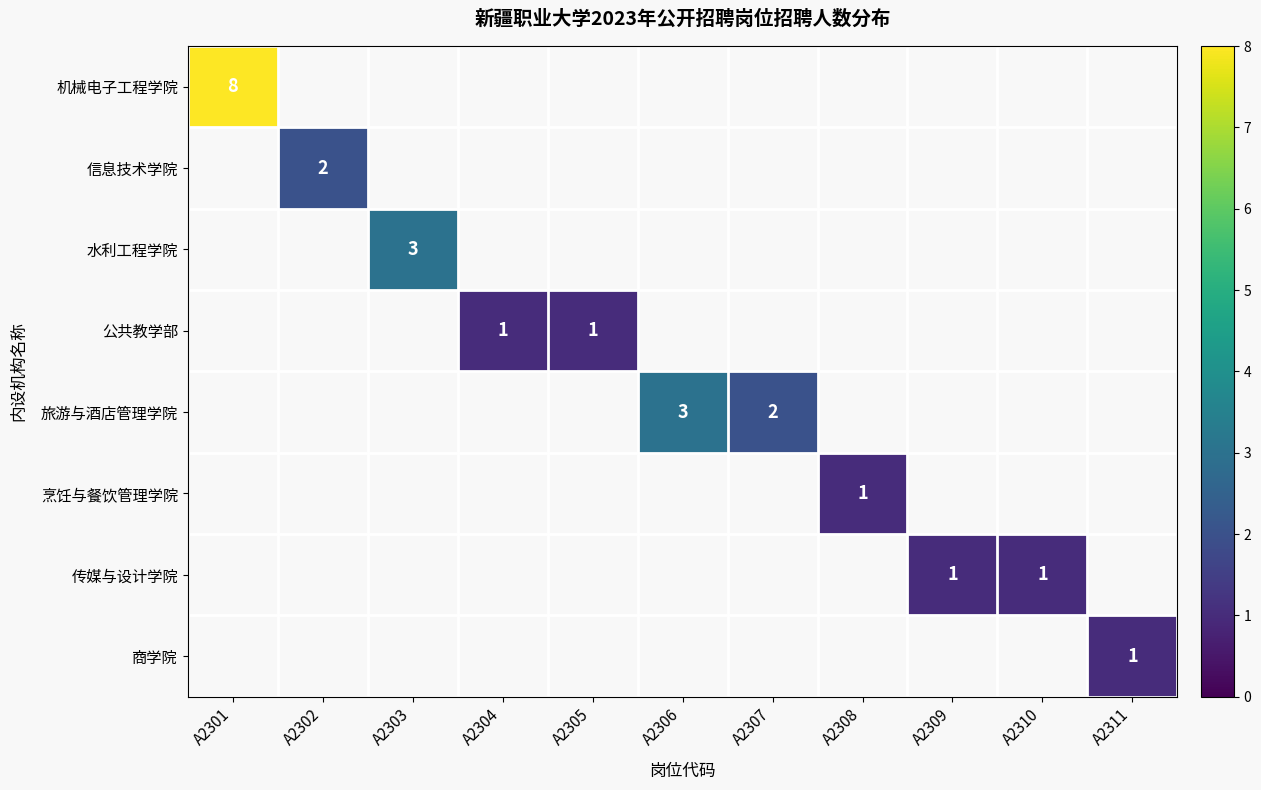

Between A2301 and A2305, which is larger?

A2301